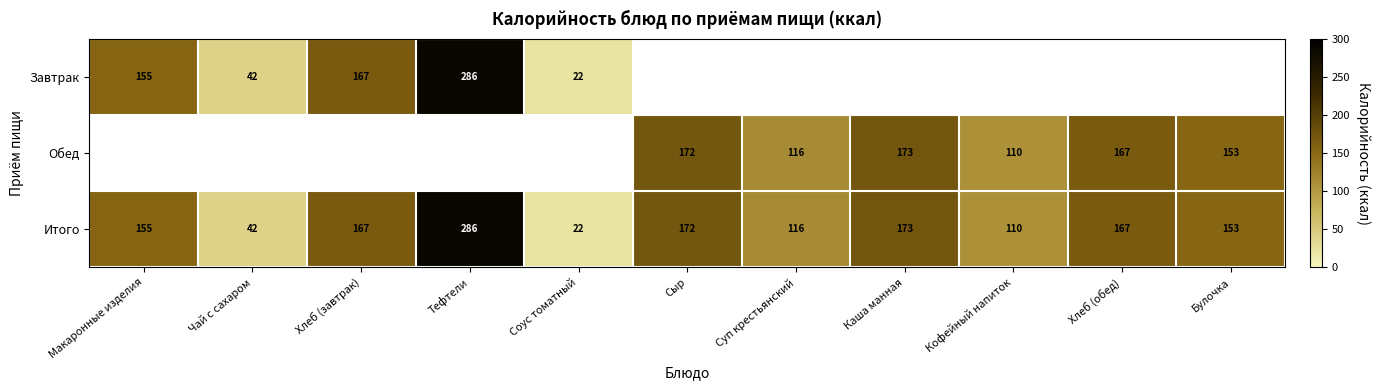

What is the sum of all Итого values?

1563